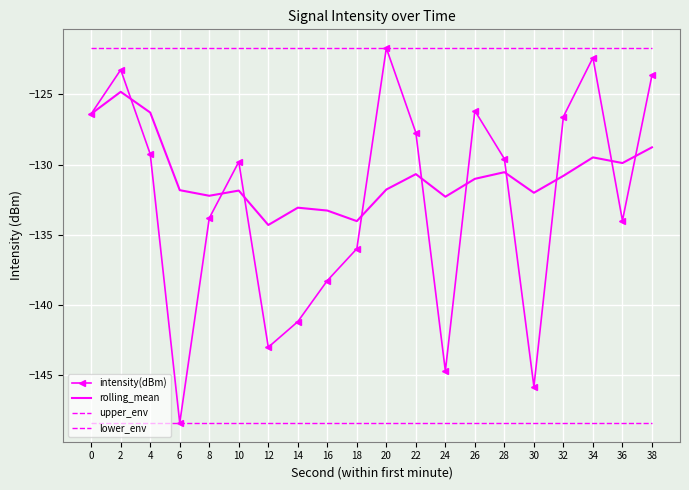

True or false: upper_env has more than 1 interior local peaks.

False